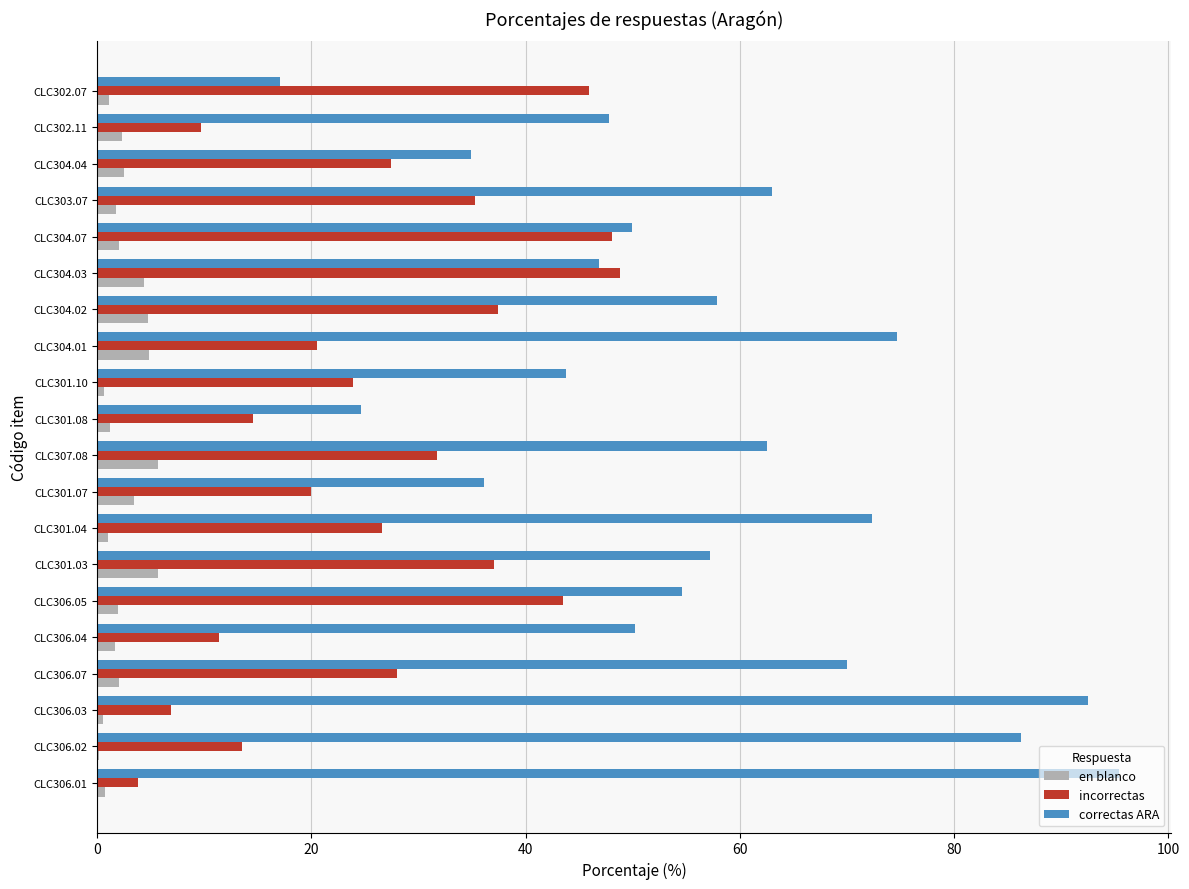

What is the sum of all incorrectas values?

533.9